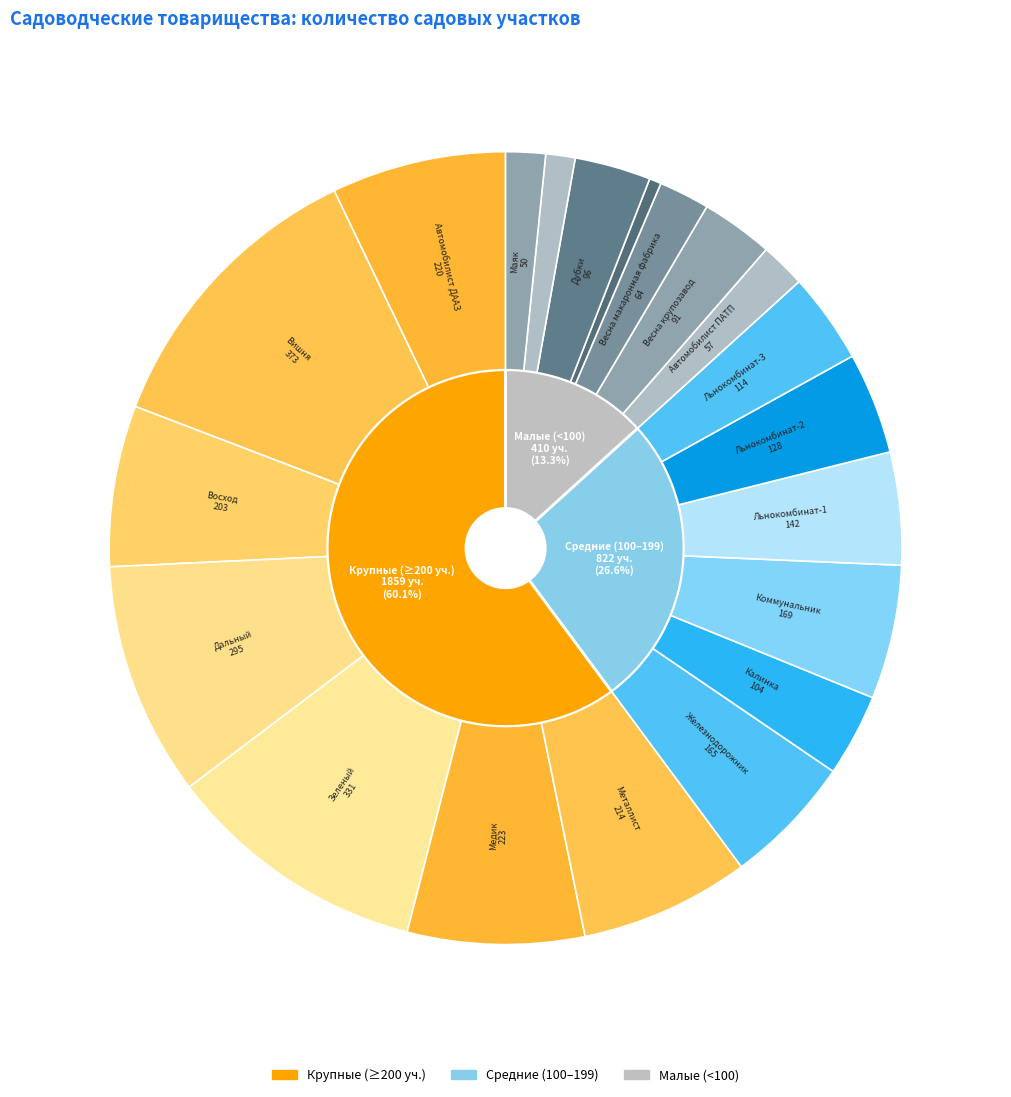

To the nearest percent, what is the average slice percentage?

5%